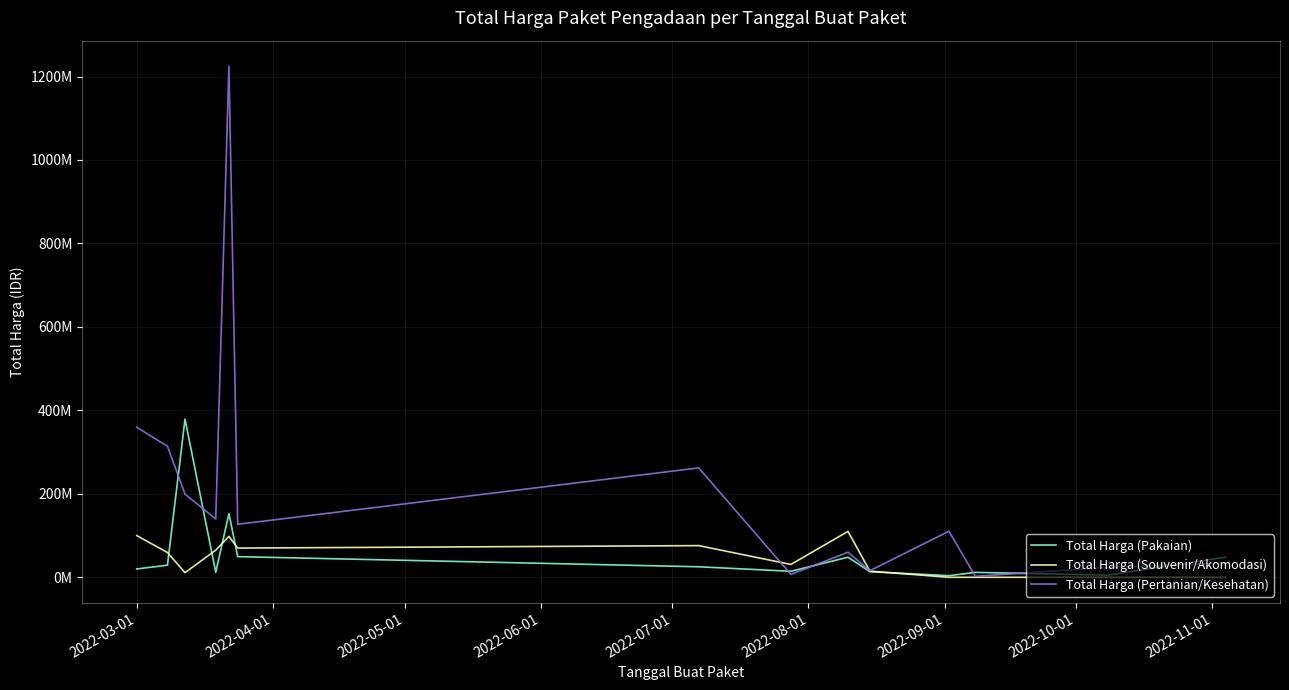

Does the chart display data point markers on the line(s)?

No